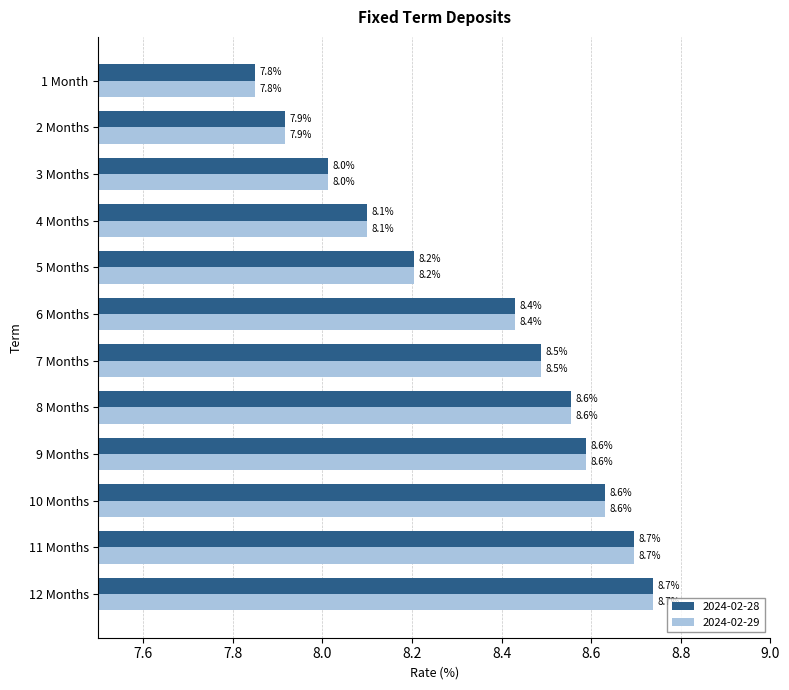

Is the value of 2024-02-29 at 3 Months greater than the value of 2024-02-28 at 6 Months?

No